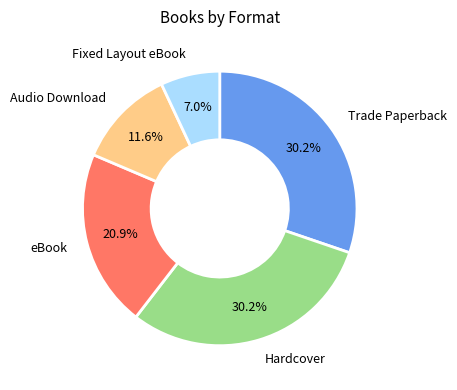

Approximately how many times larger is the value at Trade Paperback compared to eBook?

1.4